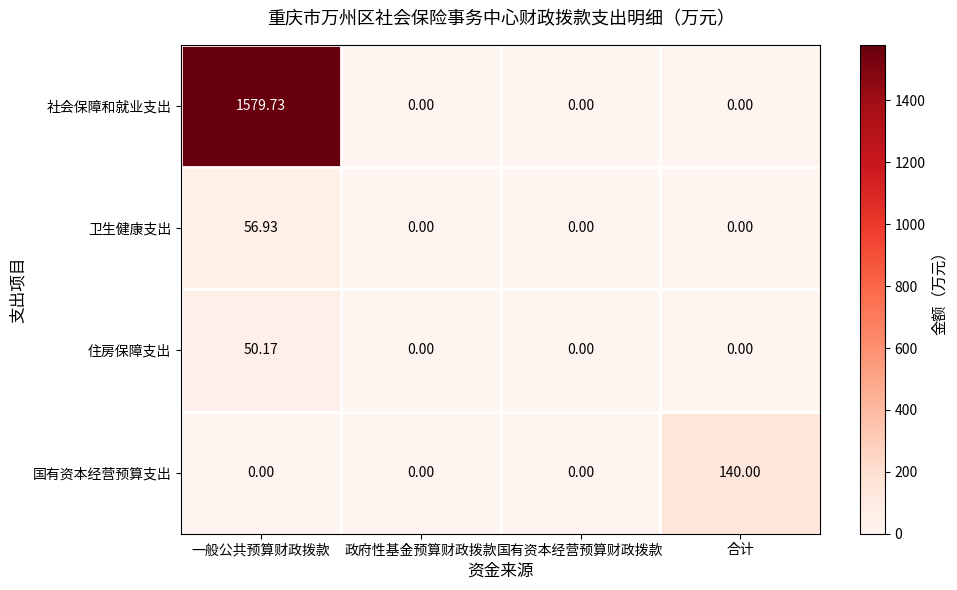

At which category is the sum across all series the highest?

一般公共预算财政拨款